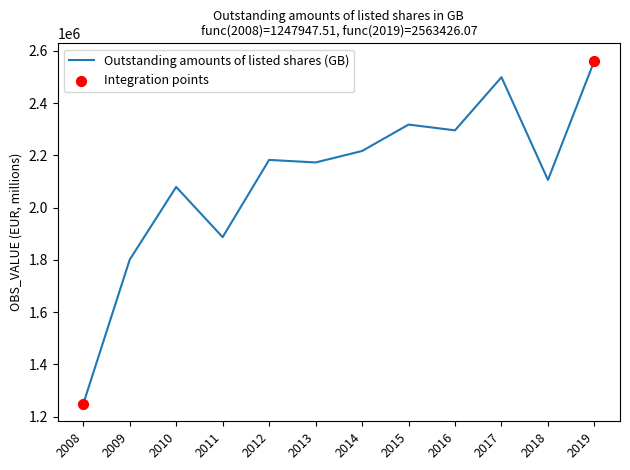

Which has a higher value, 2008 or 2014?

2014